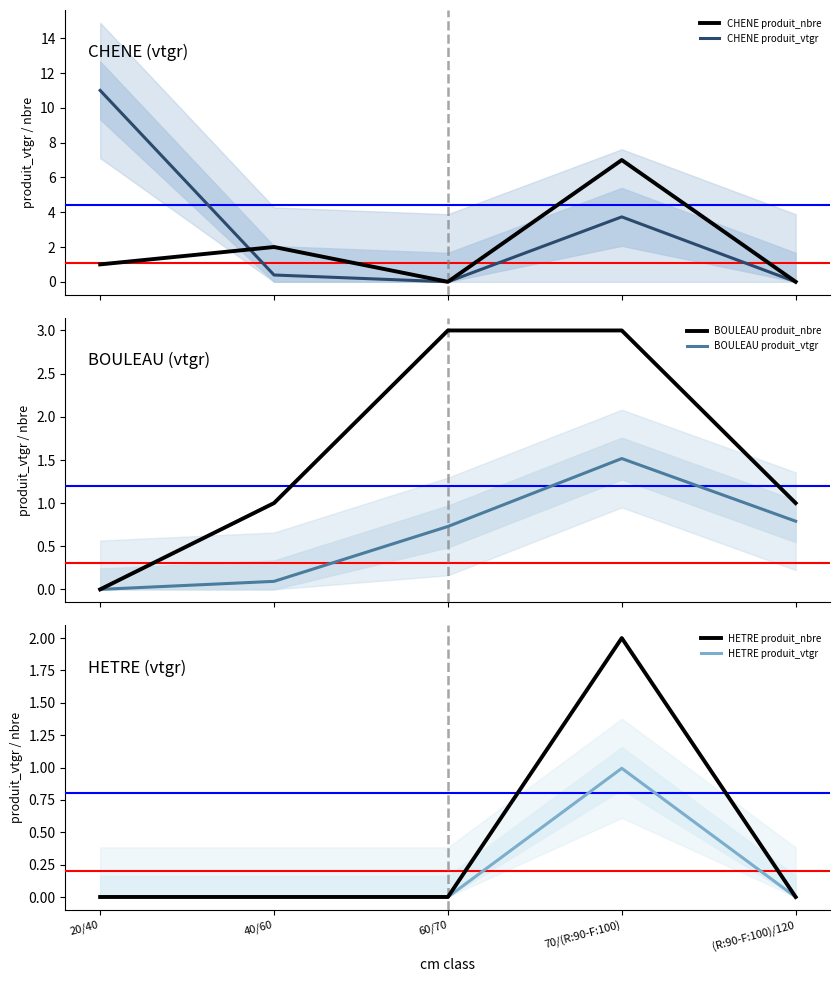

How many values in CHENE produit_nbre are above zero?

3